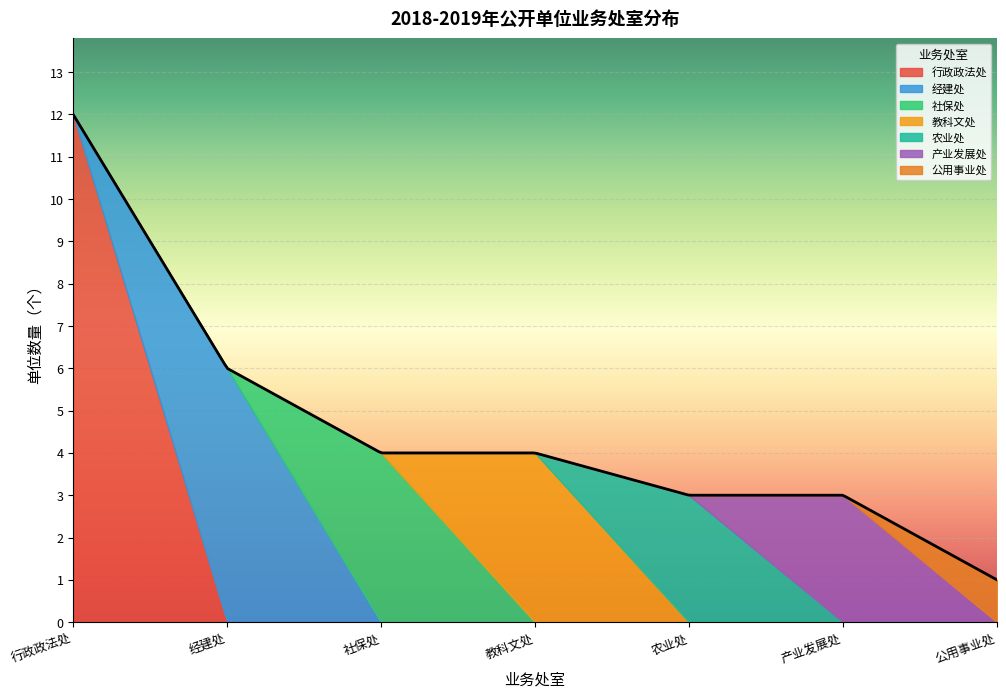

What is the highest value of the 行政政法处 series?

12.0